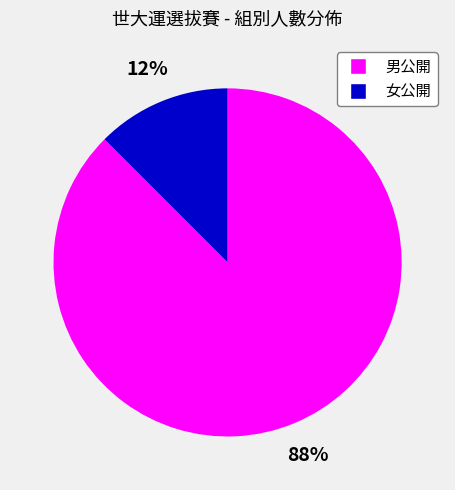

Which category accounts for the majority?

男公開